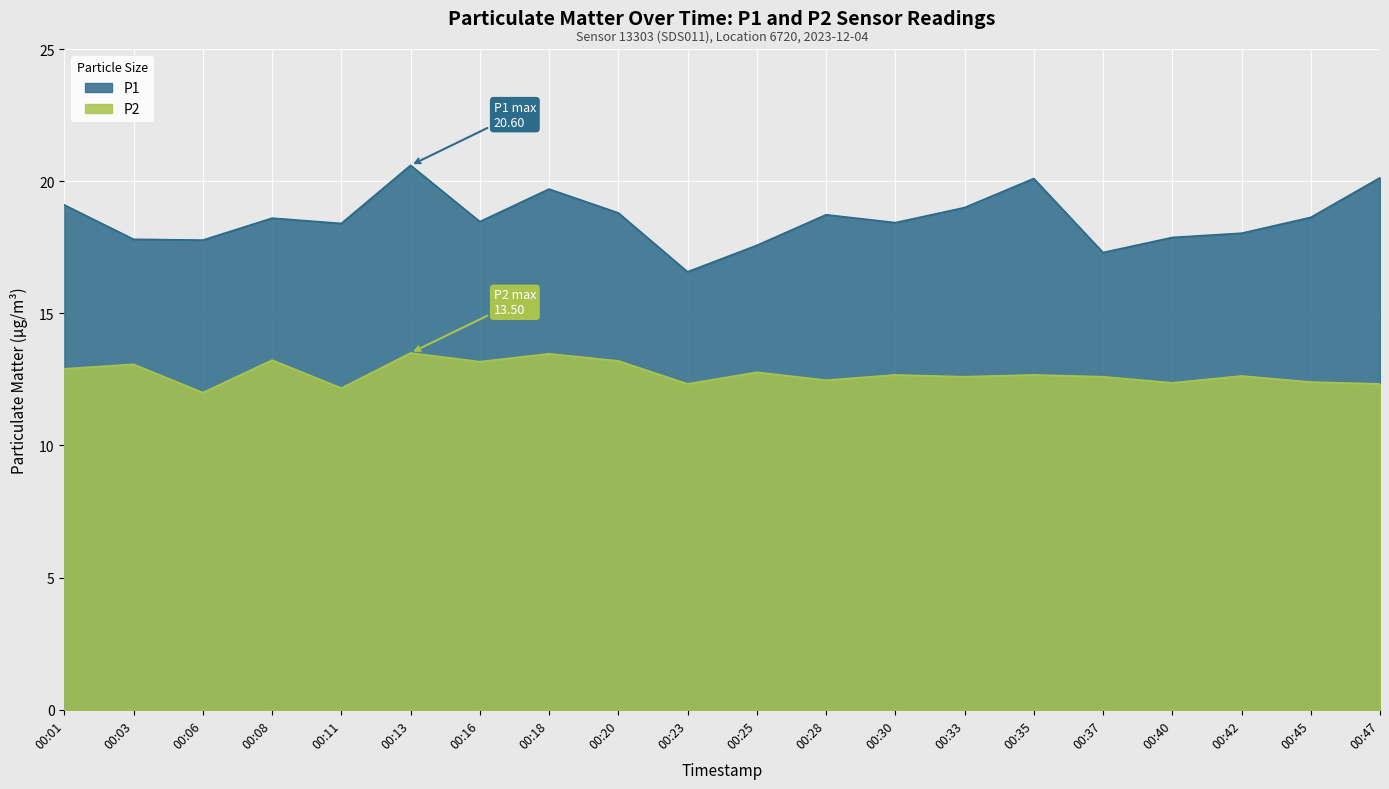

At which label does P1 first exceed 18?

00:01